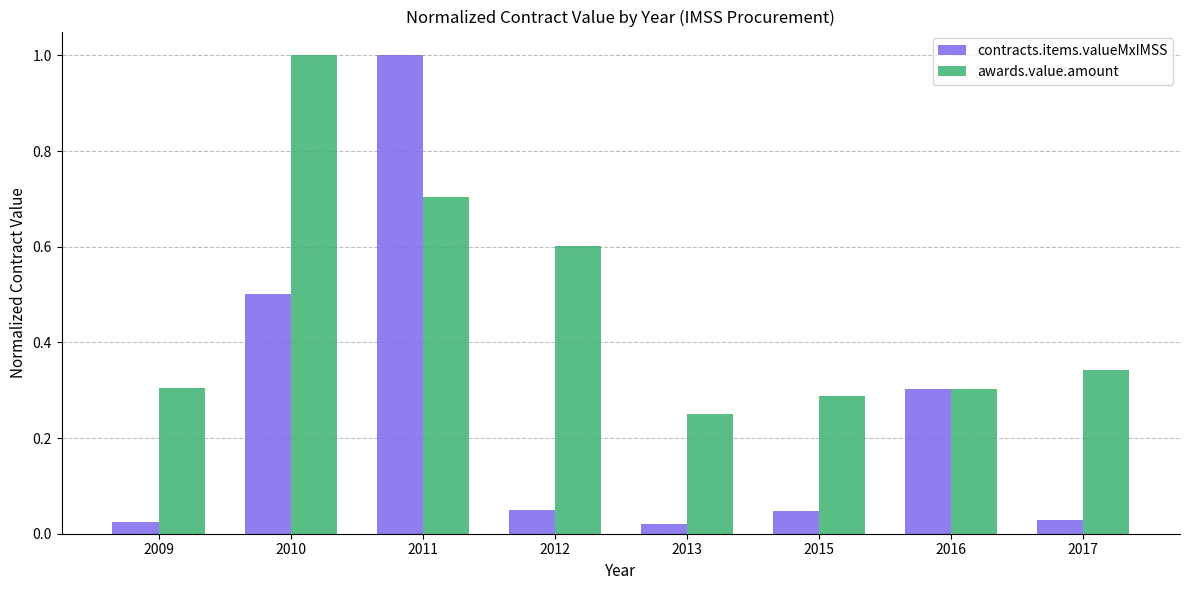

Which series changed the most between 2010 and 2012?

contracts.items.valueMxIMSS